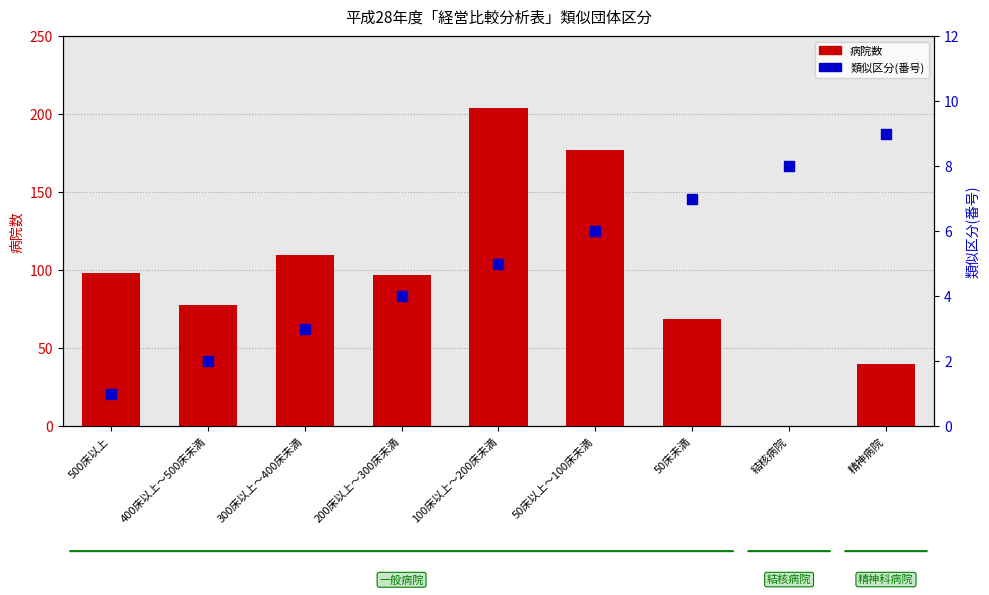

Which series has the largest Y range (max minus min)?

病院数